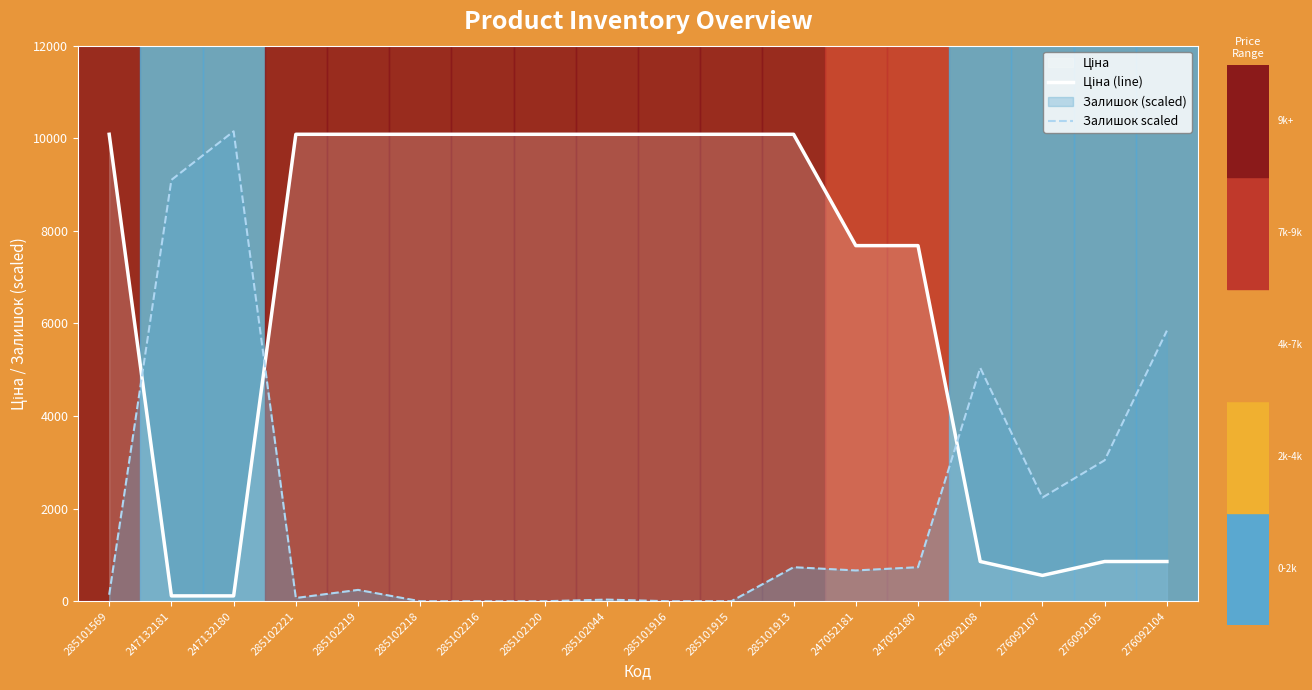

Which series has the largest total across all categories?

Ціна (line)